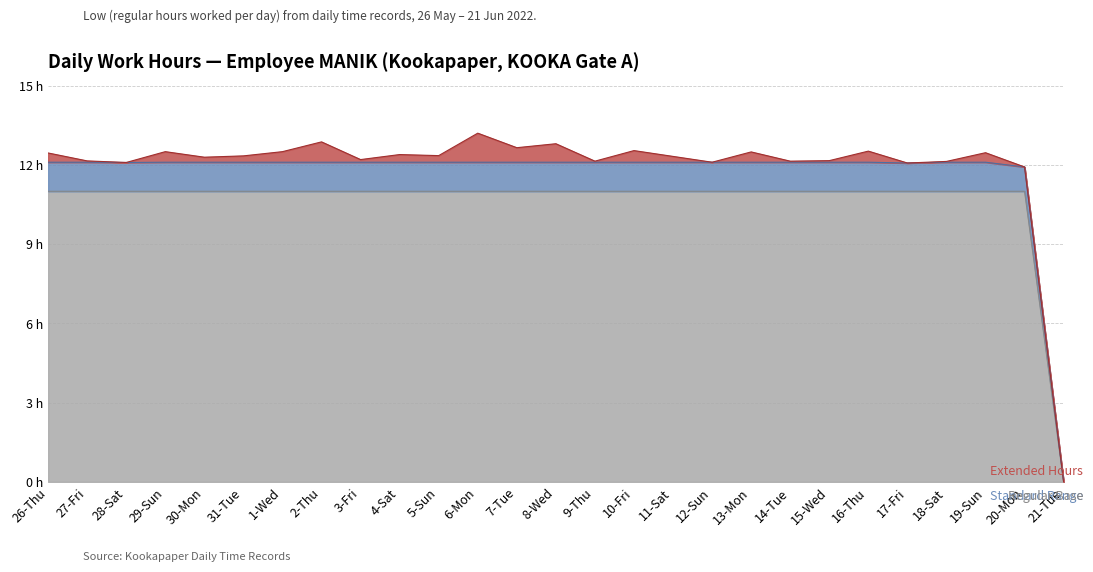

True or false: there are more than 1 points higher than both neighbors.

True